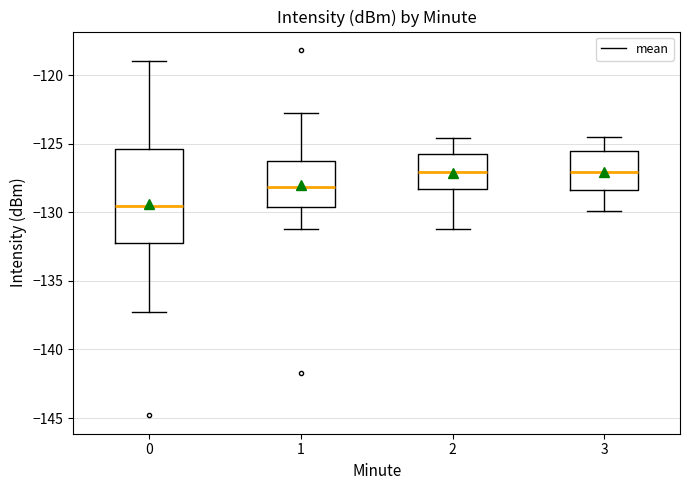

Comparing the boxes themselves (not the whiskers), which one is the tallest?

0